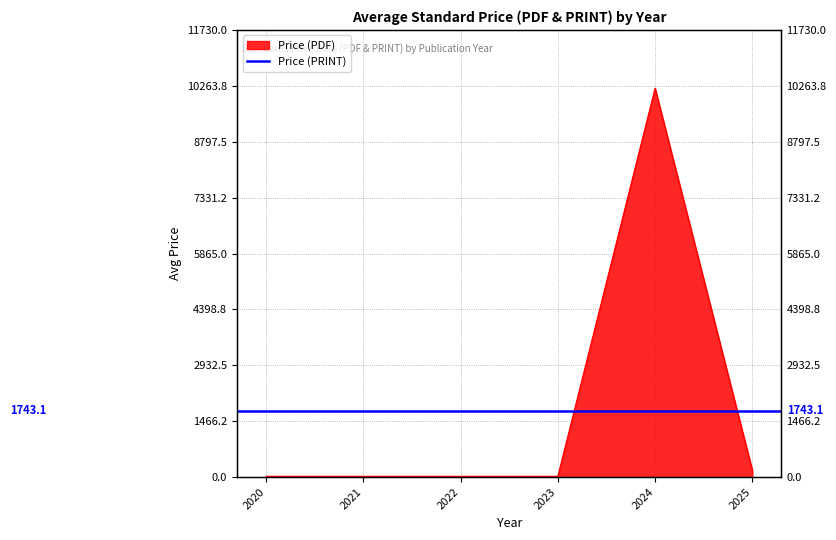

List the labels in order of value, smallest first.

2020, 2021, 2022, 2023, 2025, 2024